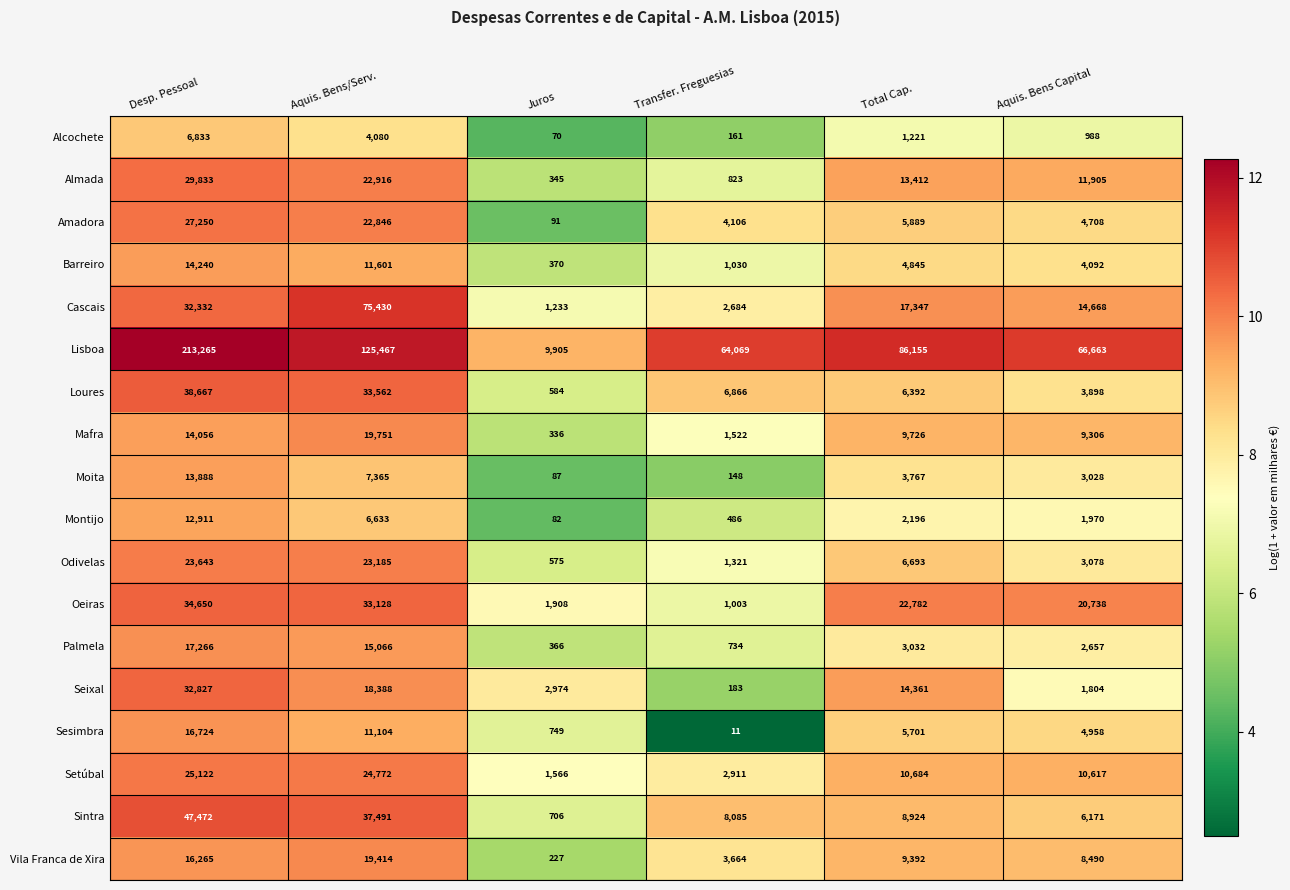

At how many categories does at least one series exceed 35837?

5